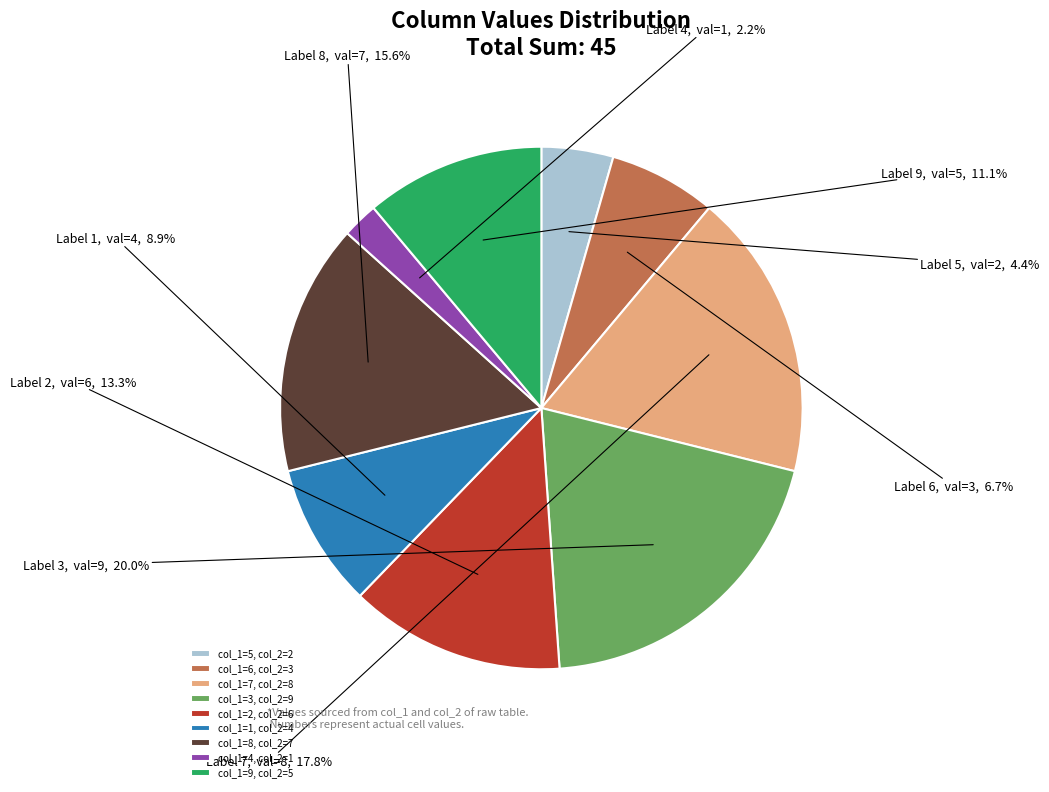

Count the number of slices in the pie.

9